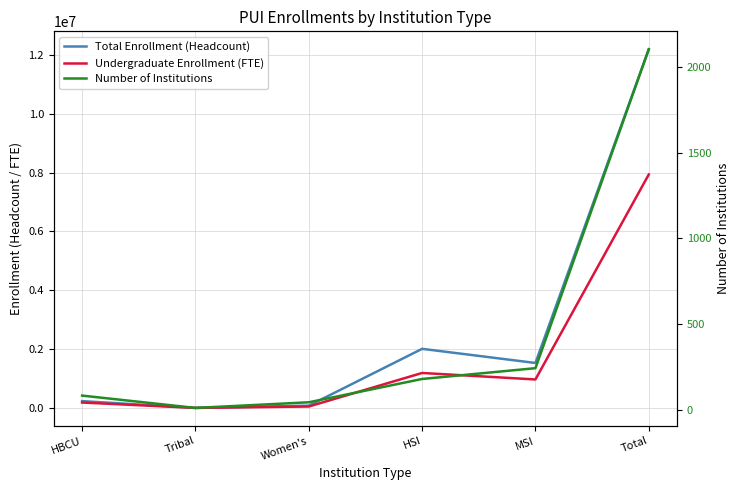

The Total Enrollment (Headcount) series shows 1533680 at MSI. True or false?

True